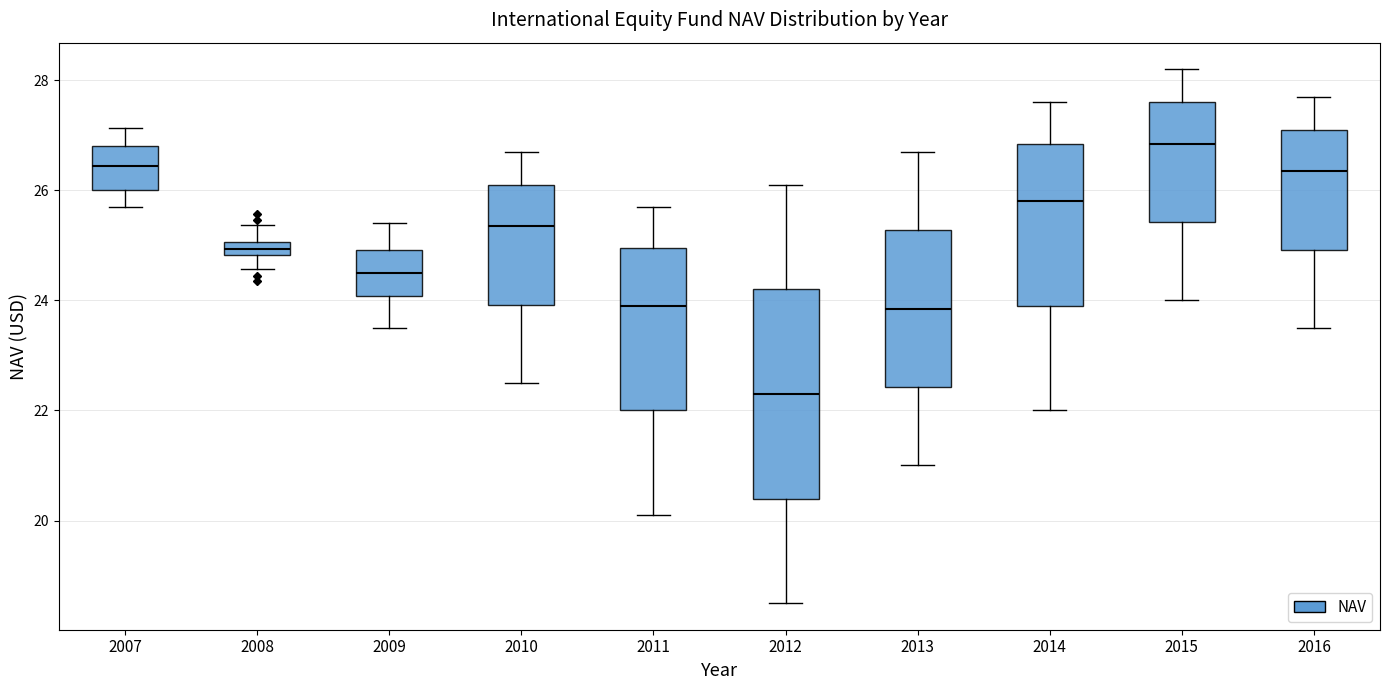

Comparing the boxes themselves (not the whiskers), which one is the tallest?

2012